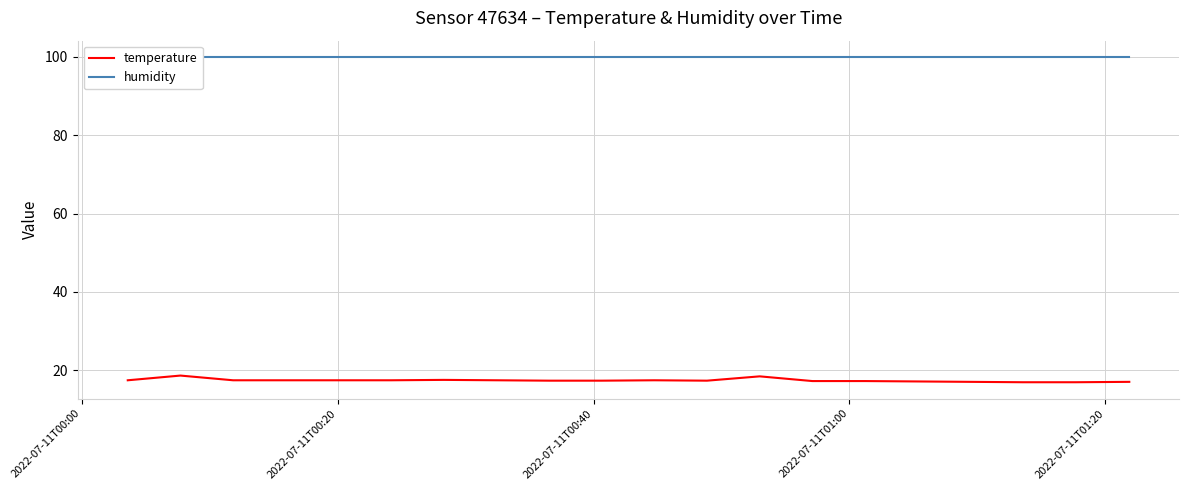

What are all the series names shown in the legend?

temperature, humidity